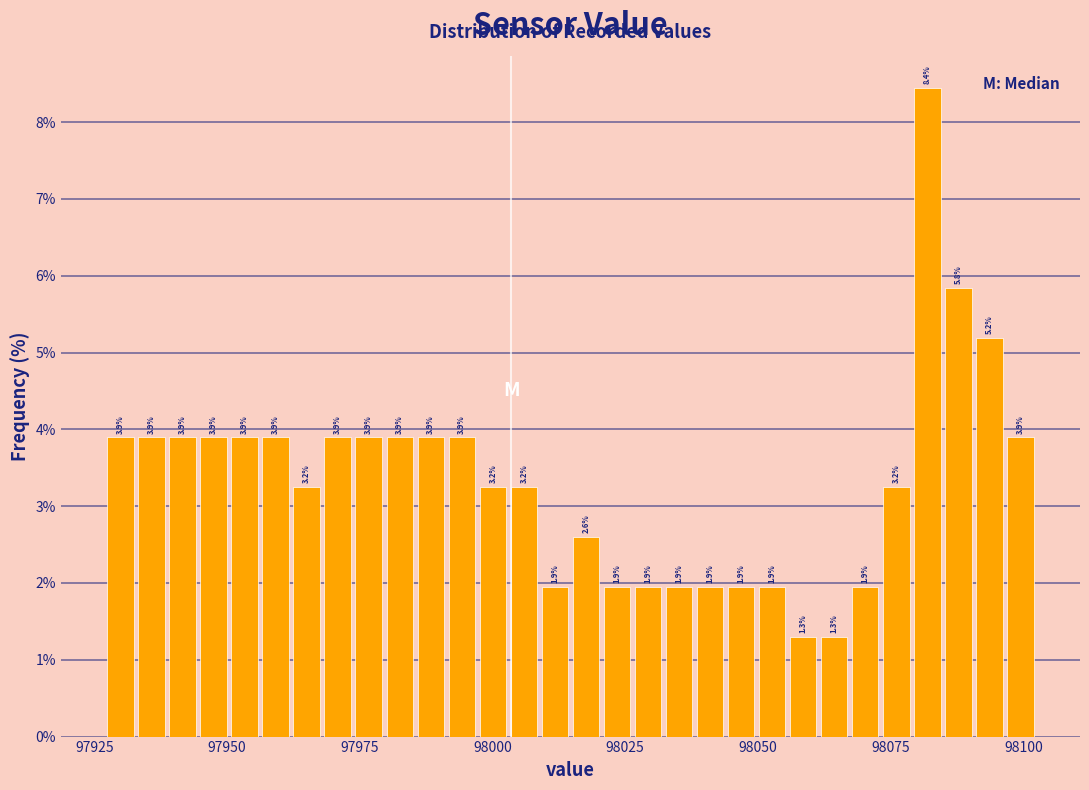

Read against the x-axis, roughly where is the centre of the tallest bar?

98080